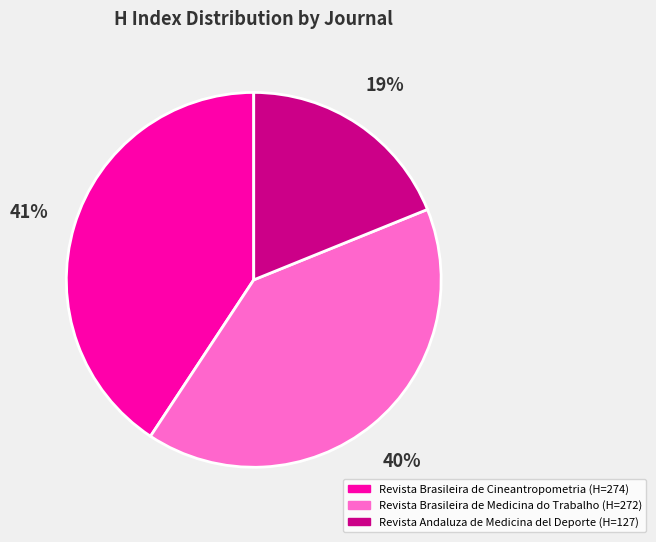

What is the smallest slice in the pie chart?

Revista Andaluza de Medicina del Deporte